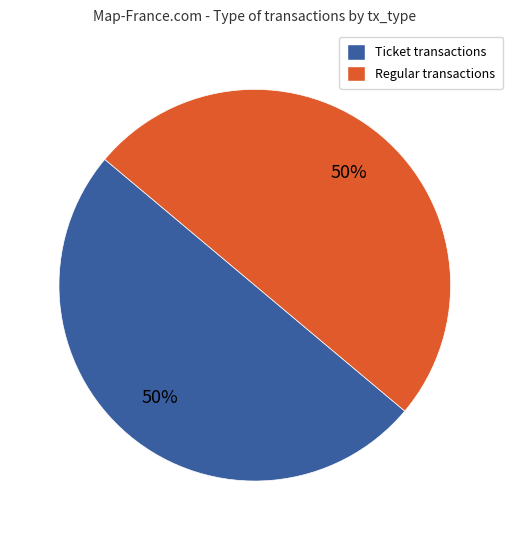

To the nearest percent, what is the difference between the largest and smallest slice percentages?

0%